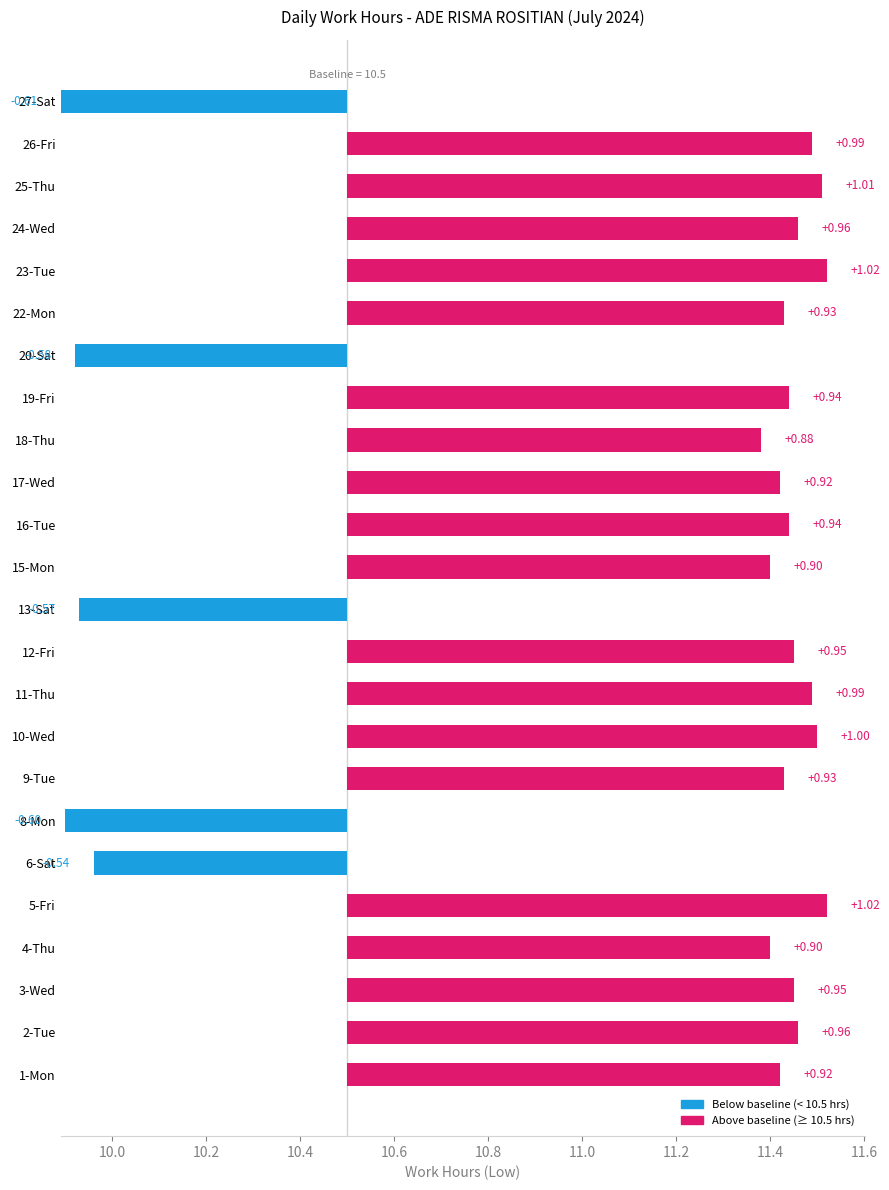

Which has a higher value, 23-Tue or 17-Wed?

23-Tue